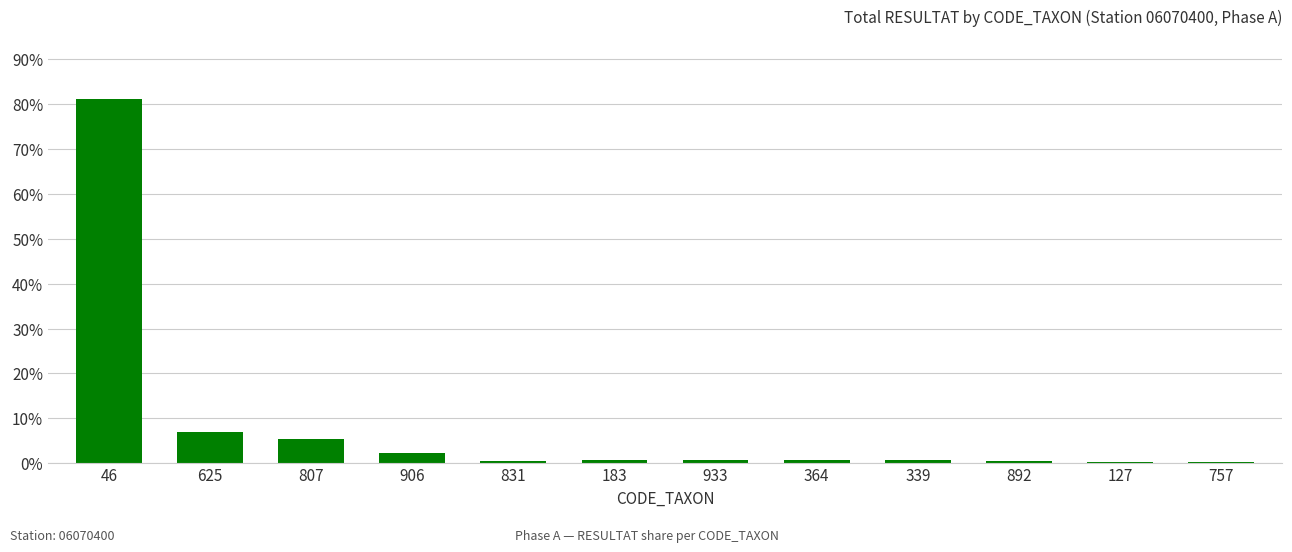

What is the change in value from 183 to 339?

+0.1